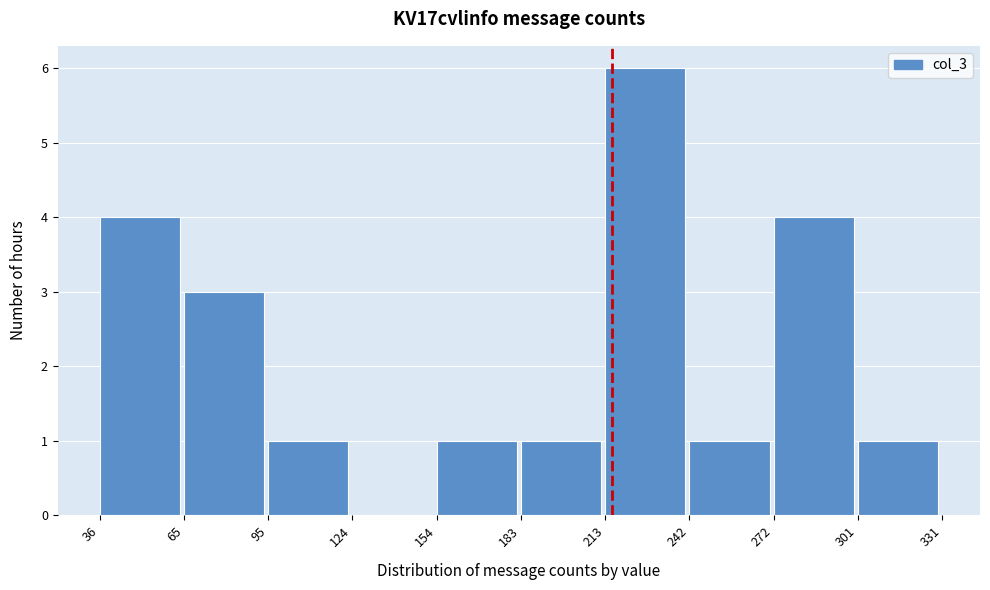

How tall is the bar that spans 183 to 213 on the x-axis? The values are not printed on the chart, so give them approximately, as read against the axis.

1